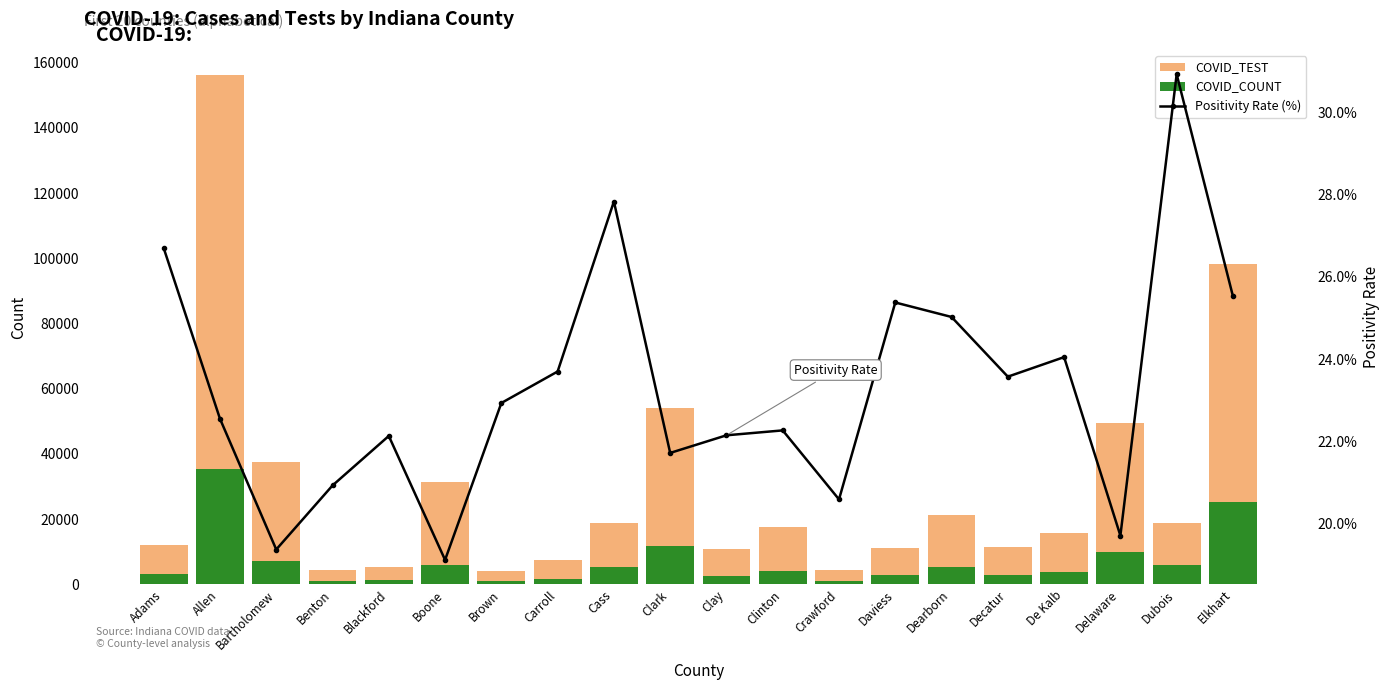

What is the label of the 15th bar from the right?

Boone